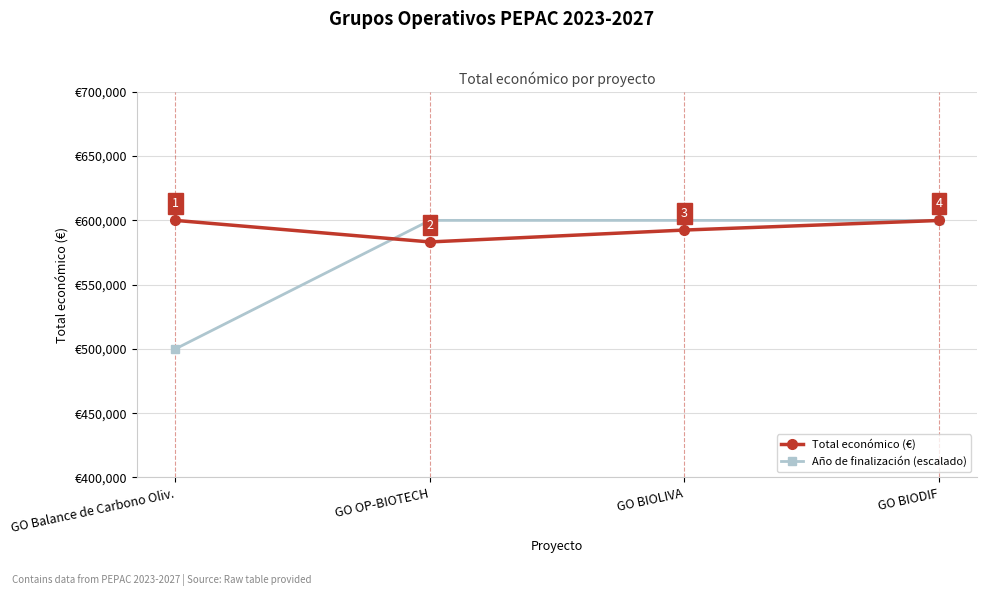

Which series has the largest total across all categories?

Total económico (€)